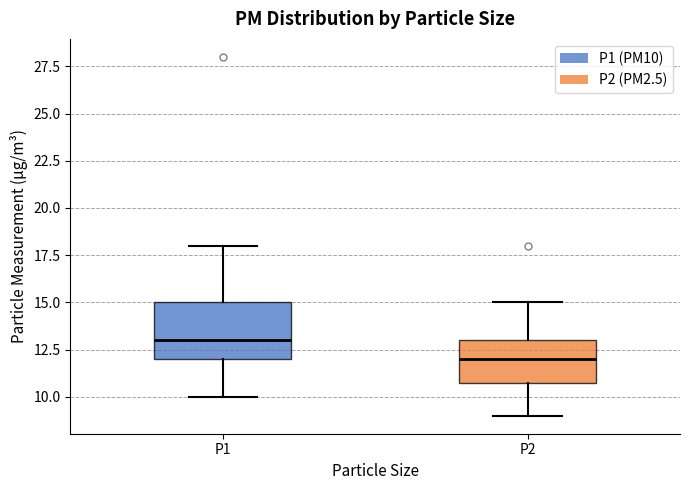

Which box's median line is the lowest?

P2